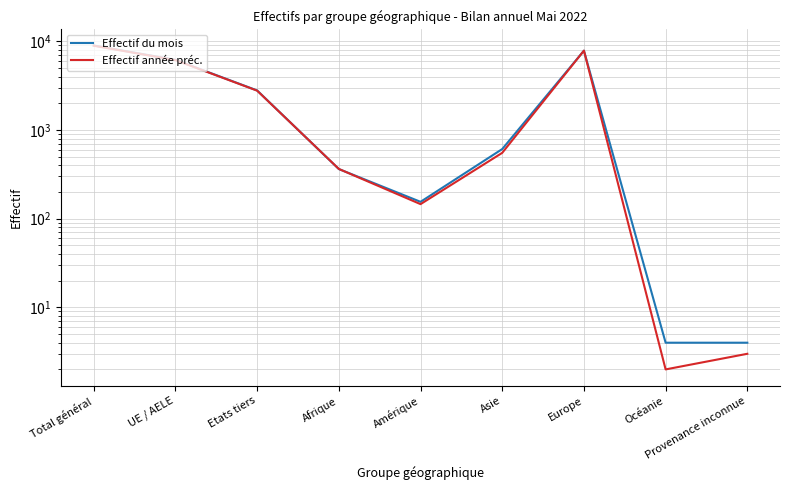

Reading left to right, extract all data points from this chart.

Effectif du mois: Total général=8975	UE / AELE=6182	Etats tiers=2793	Afrique=363	Amérique=155	Asie=610	Europe=7839	Océanie=4	Provenance inconnue=4
Effectif année préc.: Total général=8917	UE / AELE=6139	Etats tiers=2778	Afrique=364	Amérique=146	Asie=553	Europe=7849	Océanie=2	Provenance inconnue=3